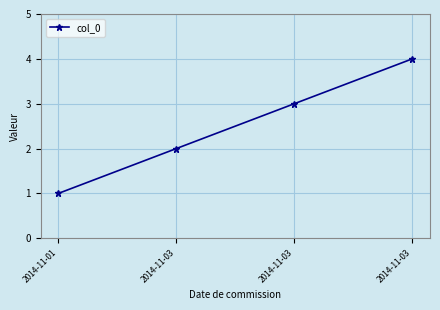

How many data points does each series have?

4